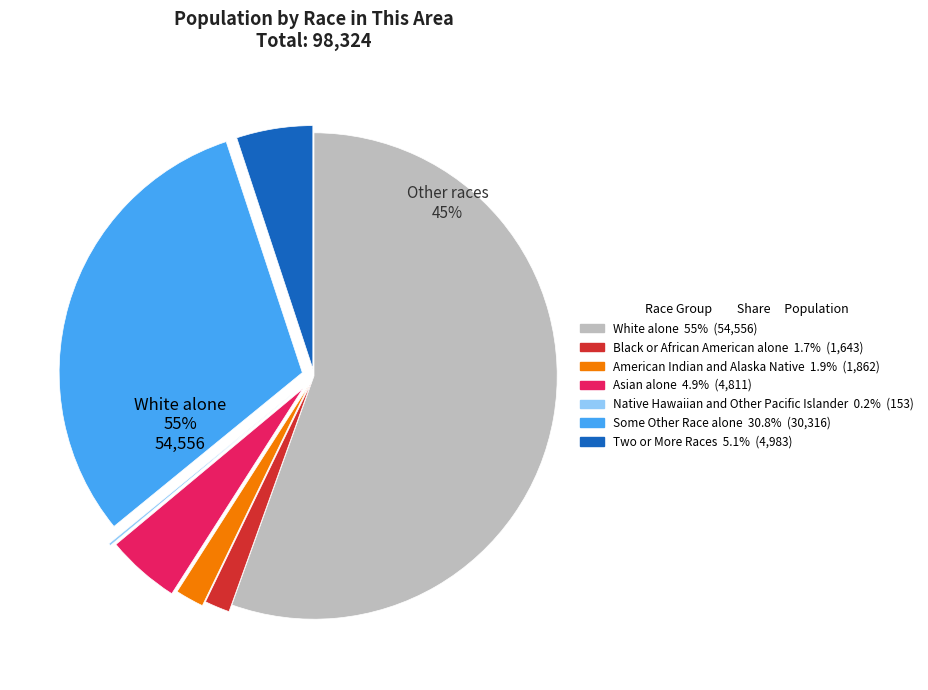

To the nearest percent, what percentage of the pie is Some Other Race alone?

31%